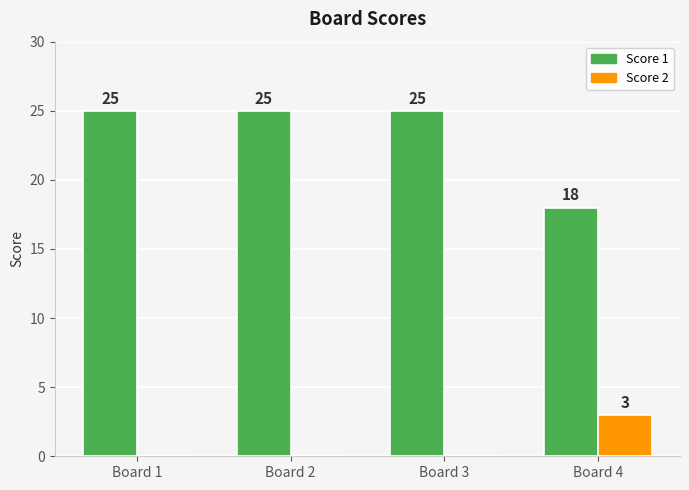

Where is Score 1 nearest to the value 21?

Board 4